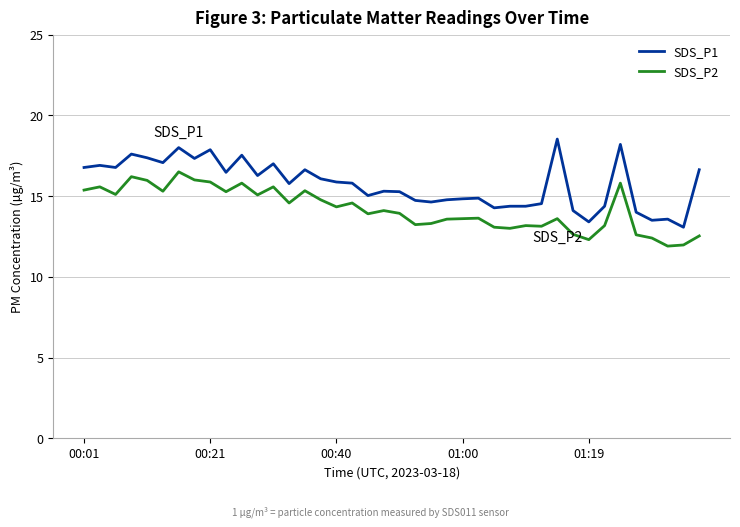

What is the greatest value displayed?

18.5